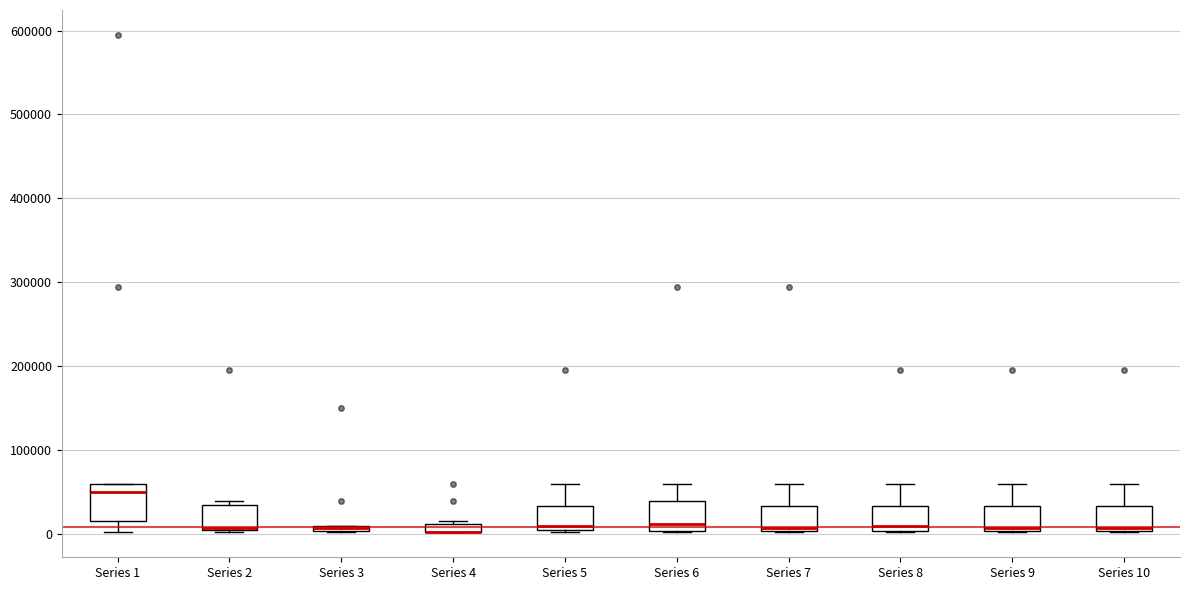

Where does the upper whisker of the box for Series 8 end on the y-axis? The values are not printed on the chart, so give them approximately, as read against the axis.

60000